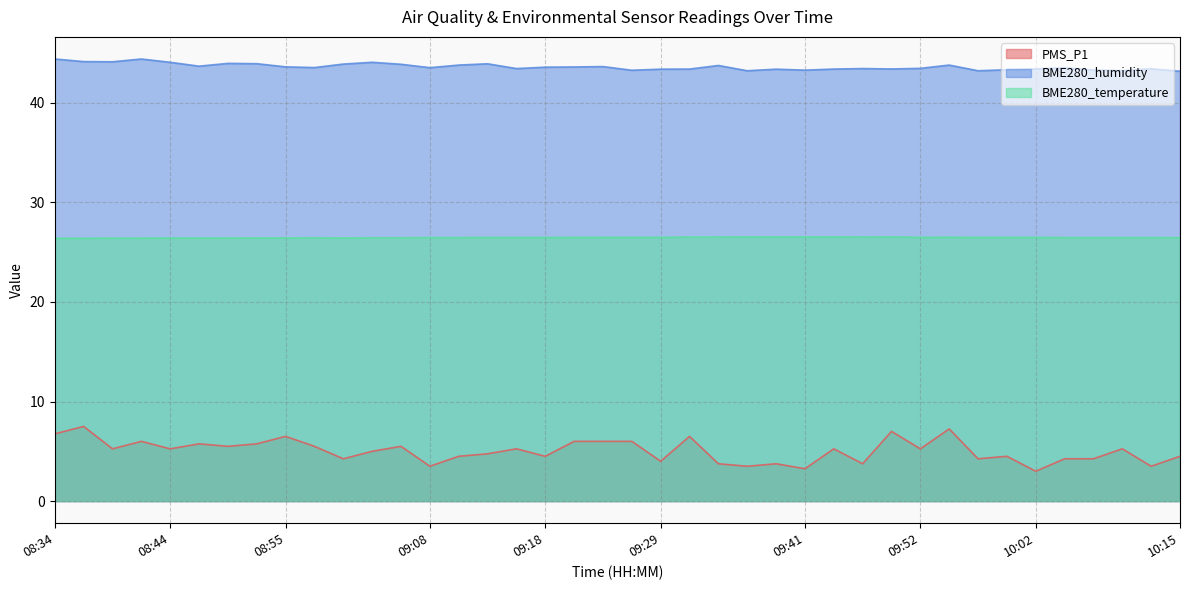

True or false: BME280_temperature has a value of 13.7 at 08:58.

False